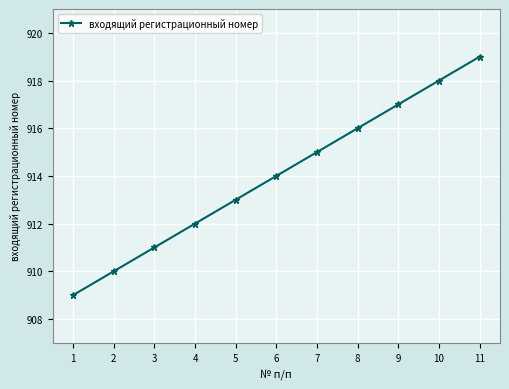

What is the minimum value shown in the chart?

909